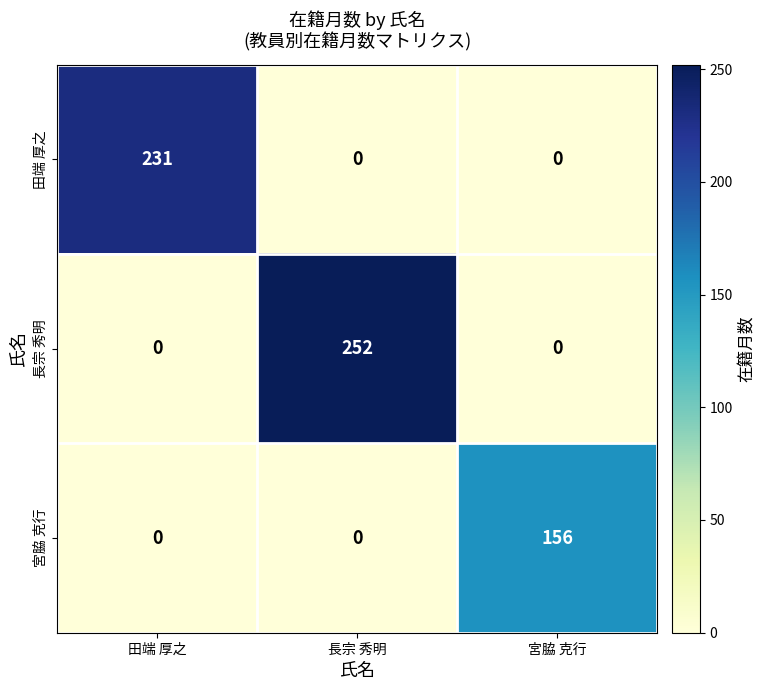

True or false: 長宗 秀明 has a value of 0 at 宮脇 克行.

True